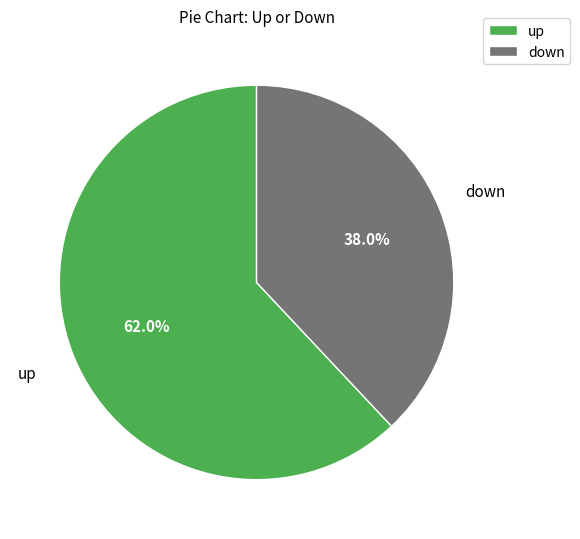

Which slice is the largest?

up